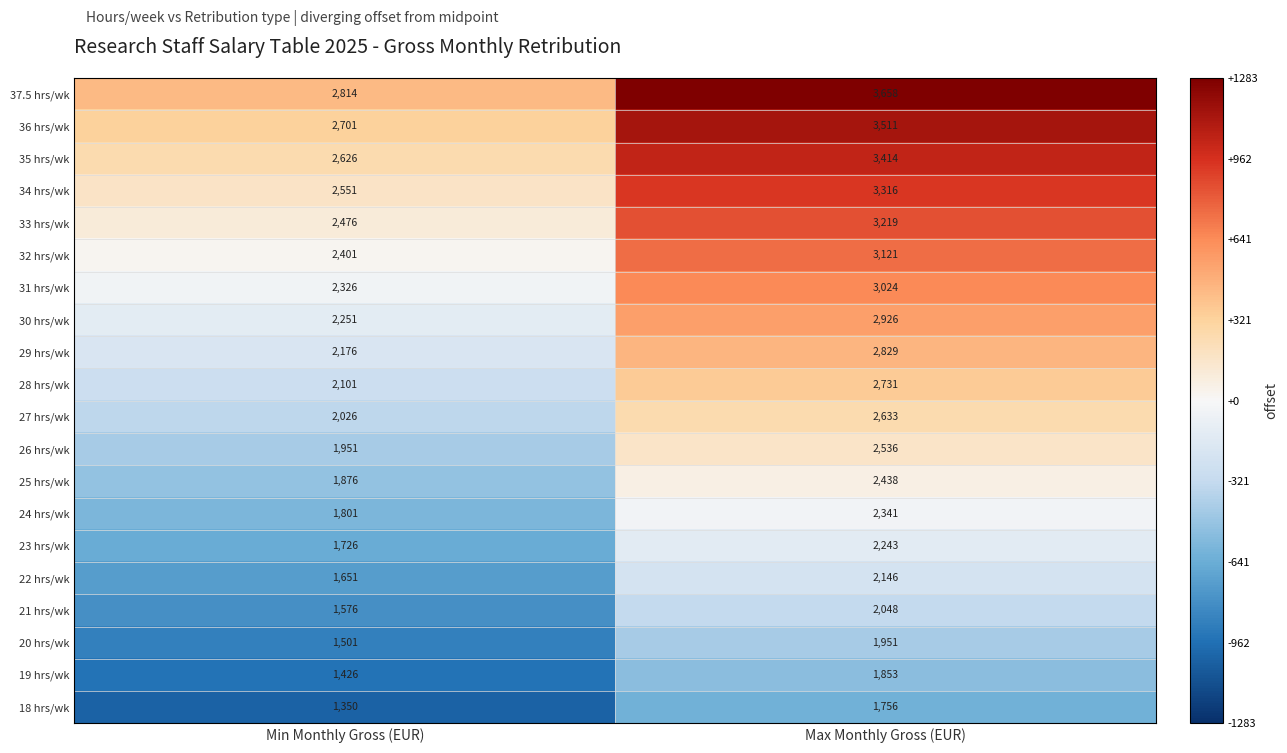

The value of 36 hrs/wk at Max Monthly Gross (EUR) is 2069. True or false?

False